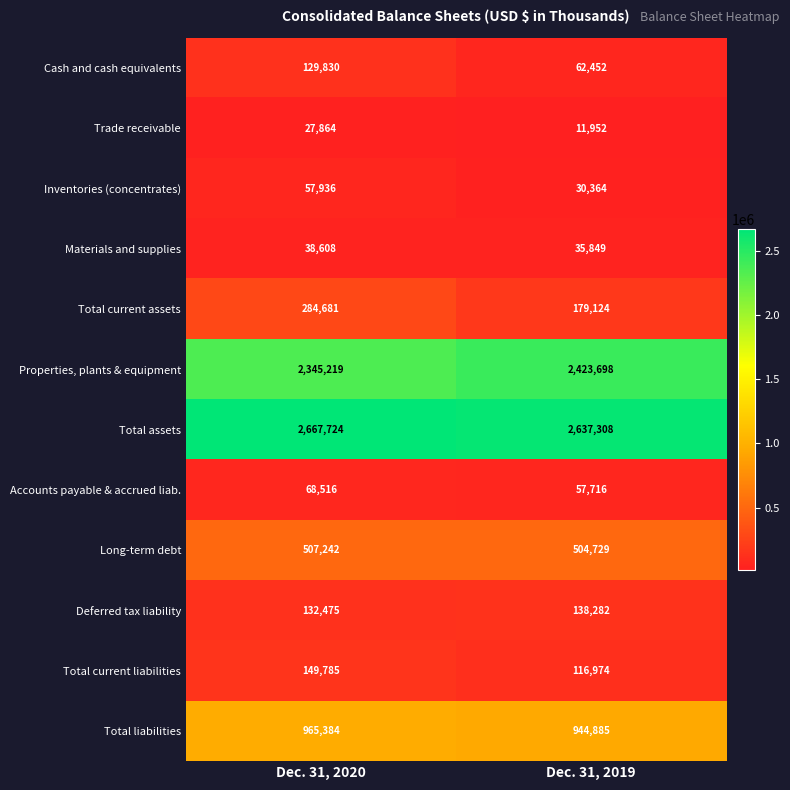

Which series has the widest spread of values?

Total current assets